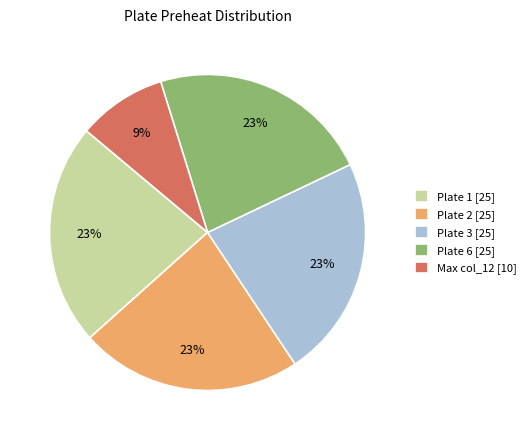

Which category has the smallest portion of the pie?

Max col_12 [10]